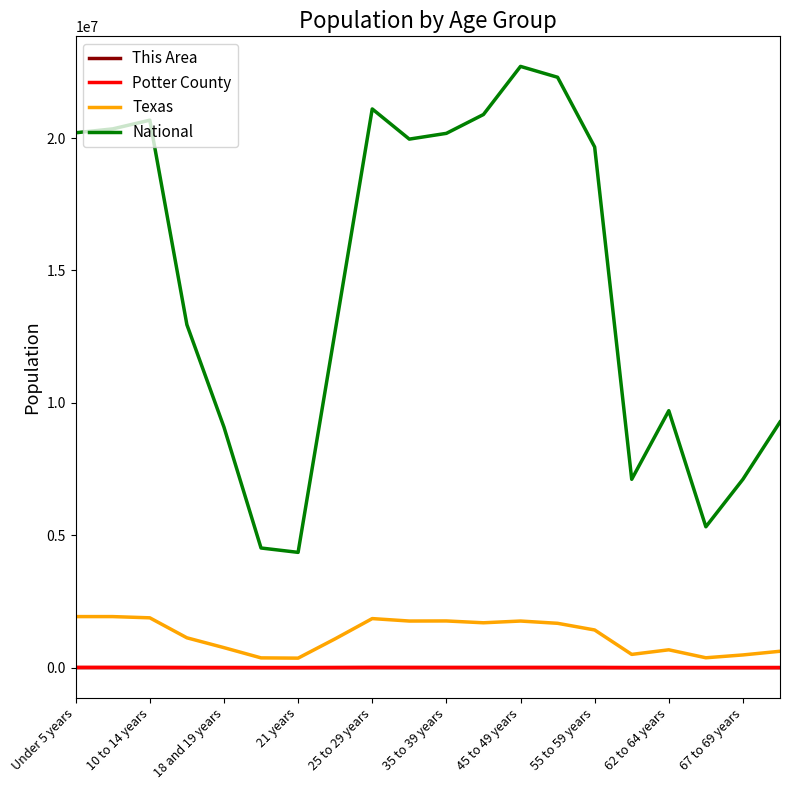

Which series has the widest spread of values?

National